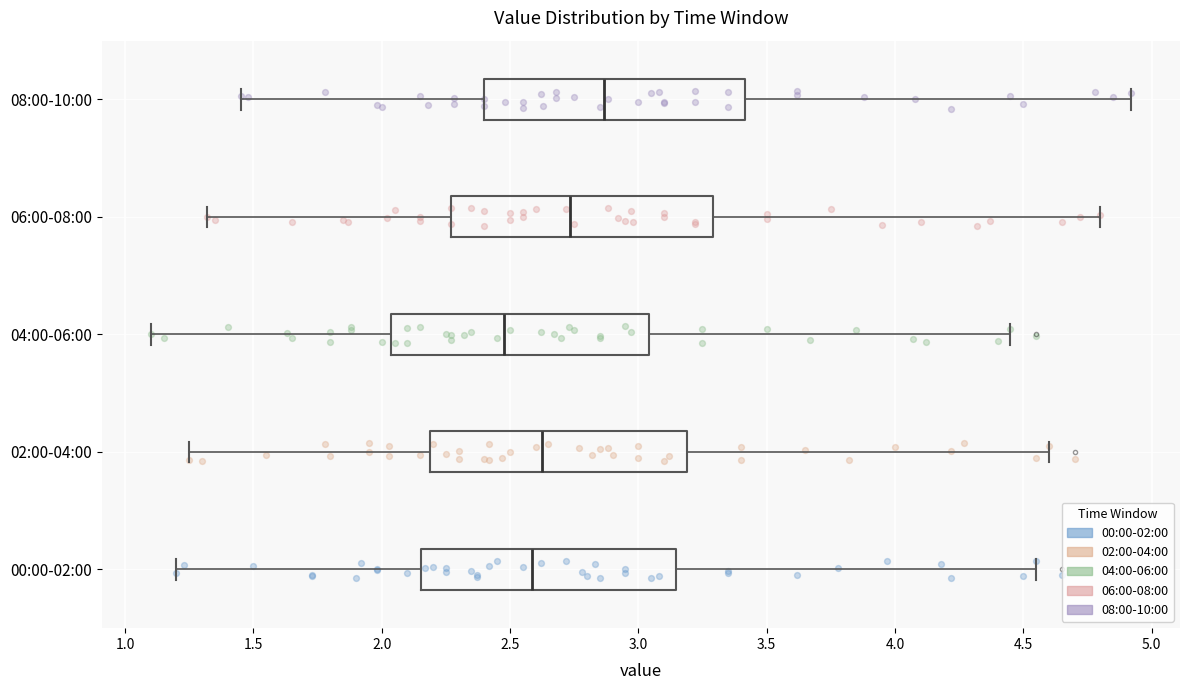

Reading bottom to top, transcribe this box plot: for each box, give where its median line is, the range the box spans, and where its two whiskers end, as read against the x-axis. The values are not printed on the chart, so give them approximately, as read against the axis.

00:00-02:00: median 2.60, box 2.15 to 3.15, whiskers 1.20 to 4.55
02:00-04:00: median 2.65, box 2.20 to 3.20, whiskers 1.25 to 4.60
04:00-06:00: median 2.50, box 2.05 to 3.05, whiskers 1.10 to 4.45
06:00-08:00: median 2.75, box 2.25 to 3.30, whiskers 1.30 to 4.80
08:00-10:00: median 2.85, box 2.40 to 3.40, whiskers 1.45 to 4.90